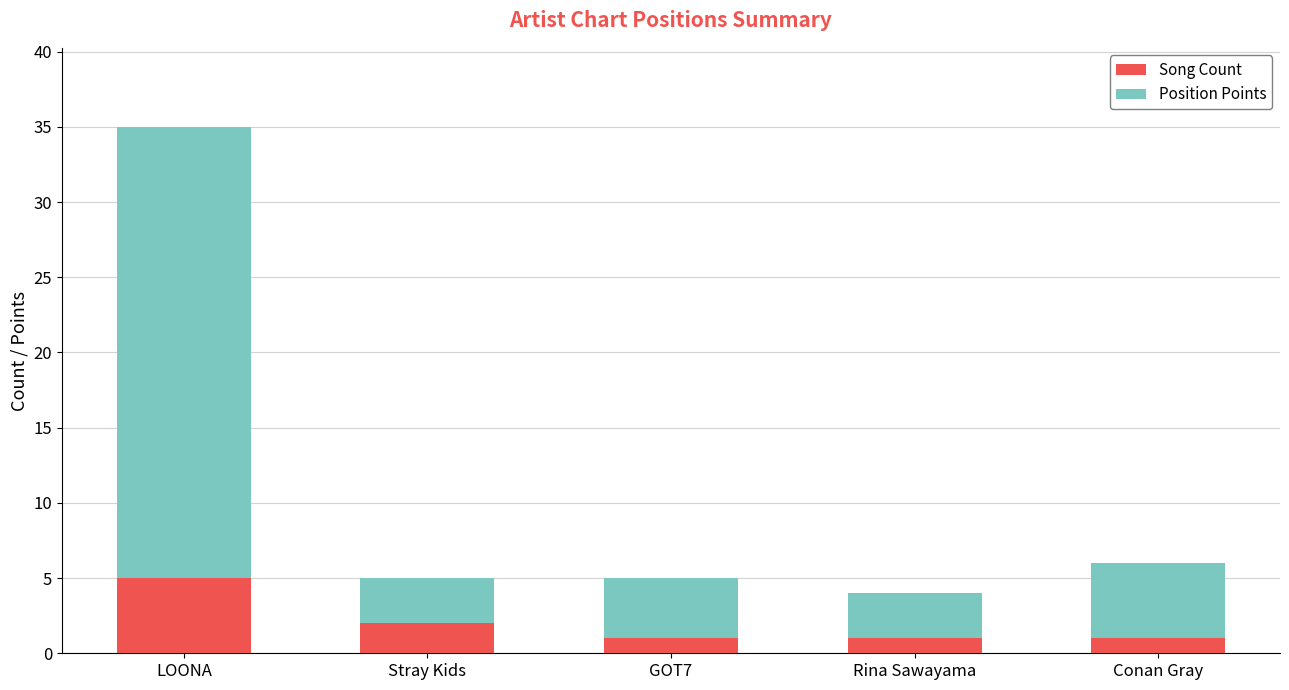

What are all the series names shown in the legend?

Song Count, Position Points